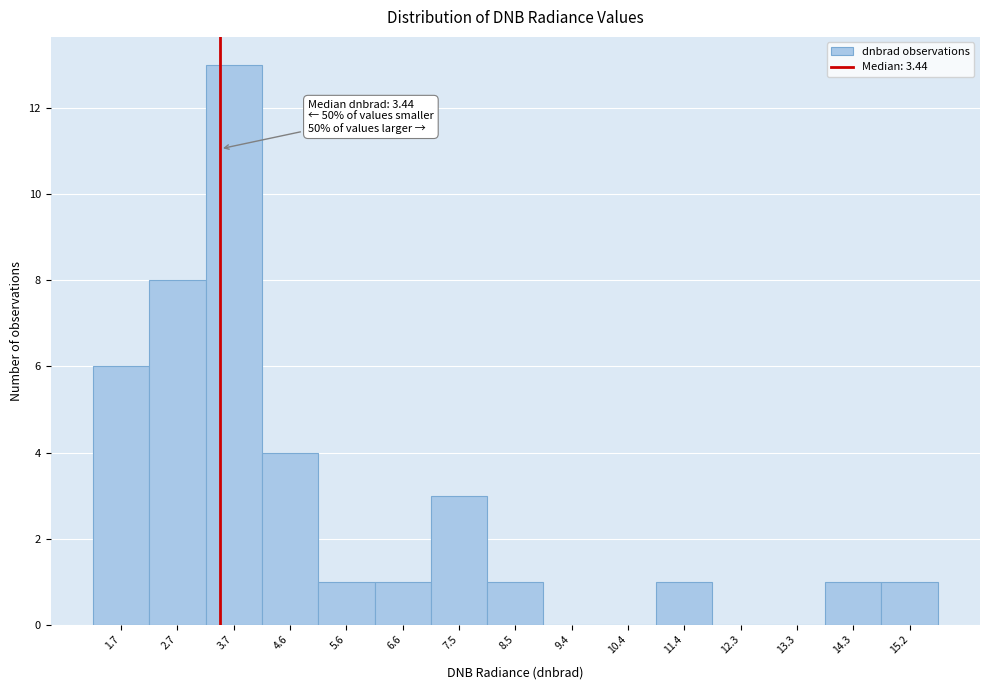

Over which range of the x-axis is the bar tallest?

3.2 to 4.2